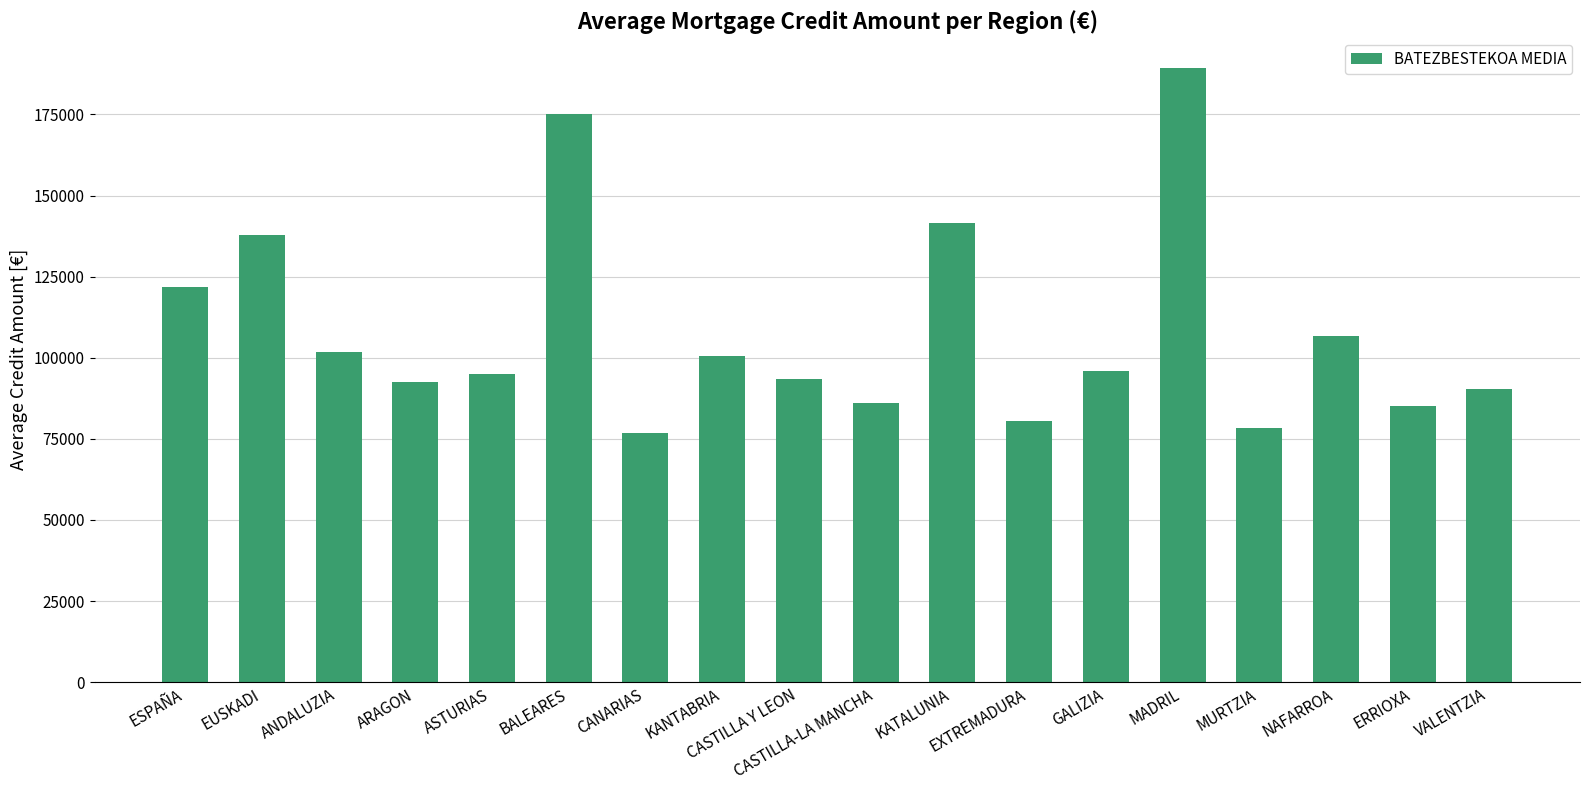

At which label is the value closest to 133099?

EUSKADI